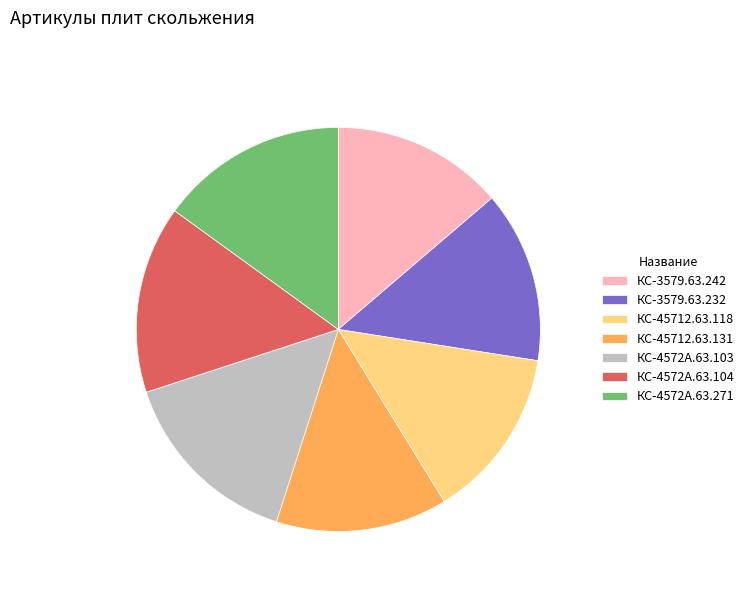

How many segments does this pie chart have?

7